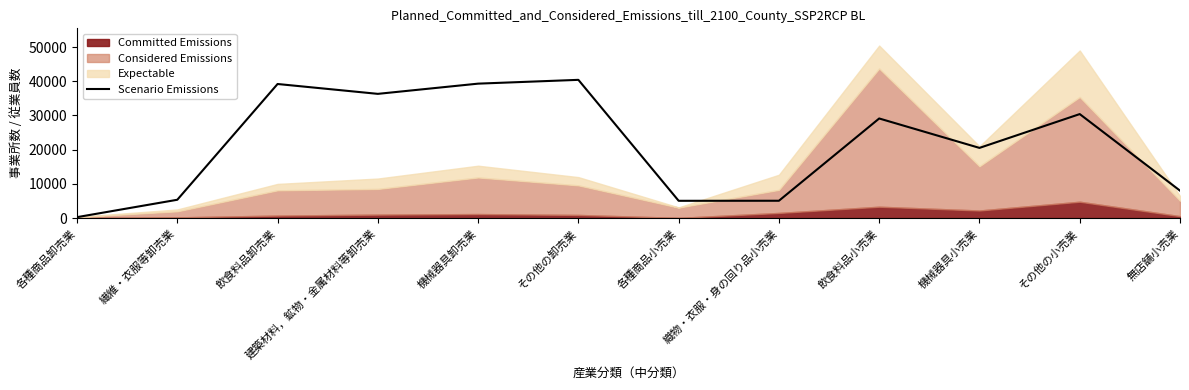

What is the value of the 12th point from the left?

8008.3